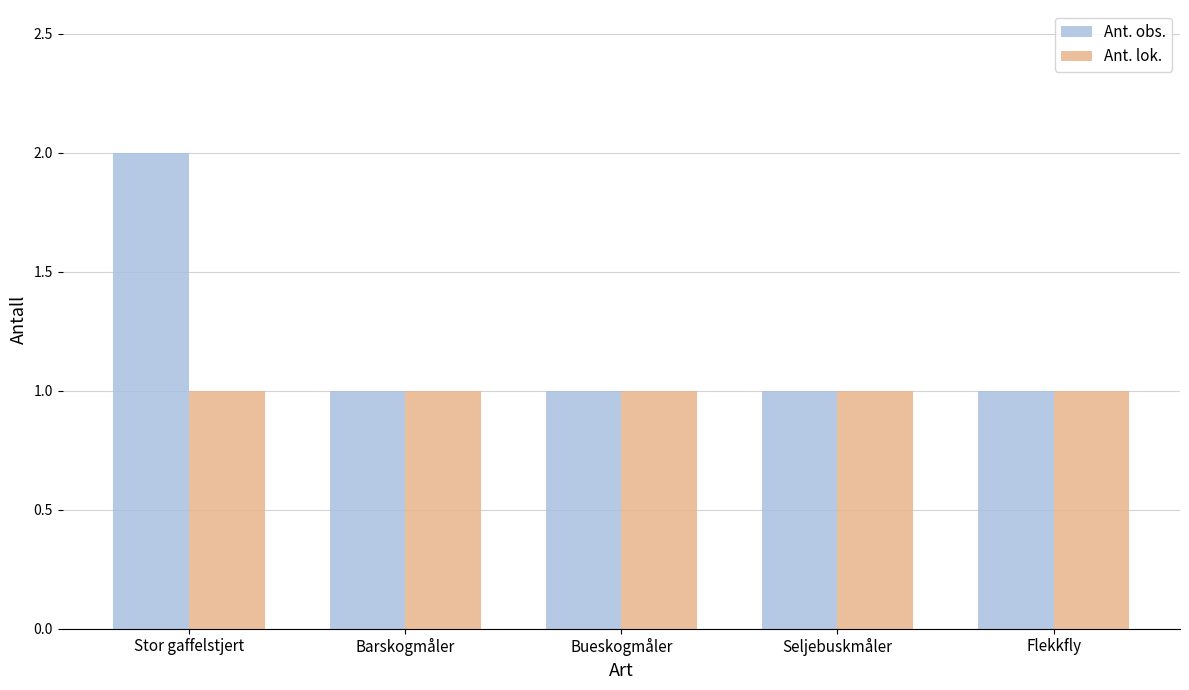

What is the label of the 1st bar from the right?

Flekkfly